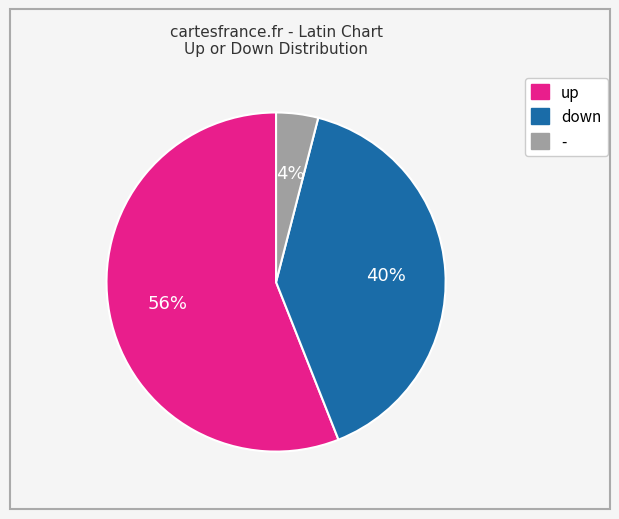

True or false: down accounts for 30% of the total.

False